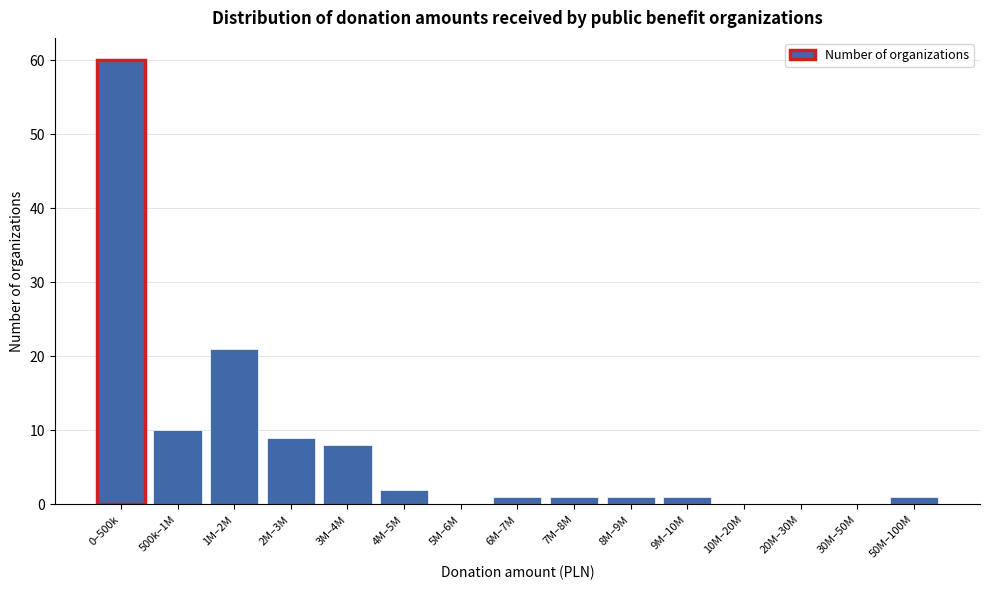

Reading left to right, list all the values displayed in this chart.

0–500k=60	500k–1M=10	1M–2M=21	2M–3M=9	3M–4M=8	4M–5M=2	5M–6M=0	6M–7M=1	7M–8M=1	8M–9M=1	9M–10M=1	10M–20M=0	20M–30M=0	30M–50M=0	50M–100M=1